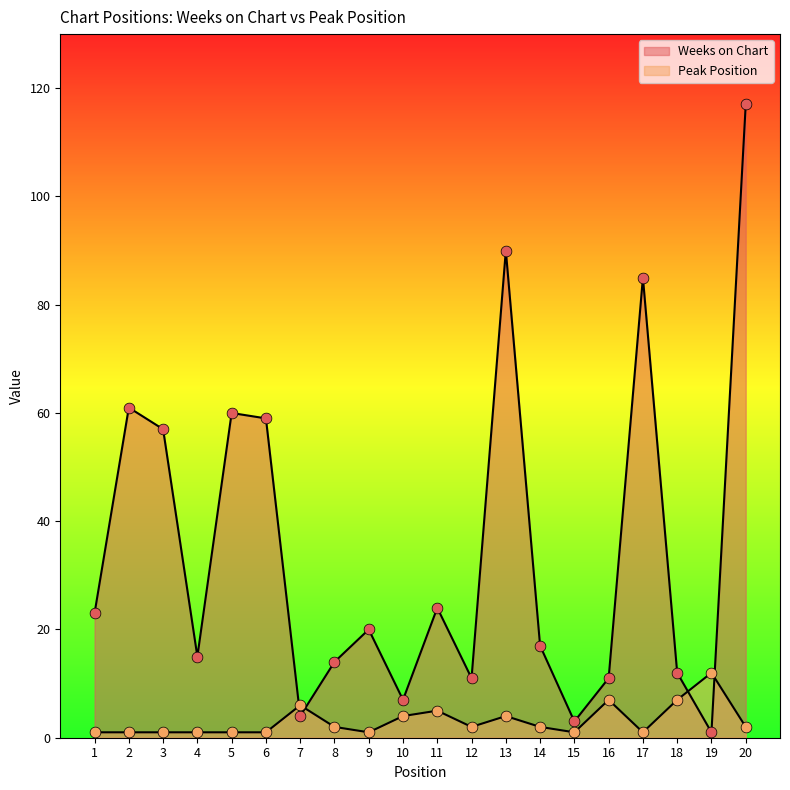

Which series reaches the maximum Y coordinate?

Weeks on Chart